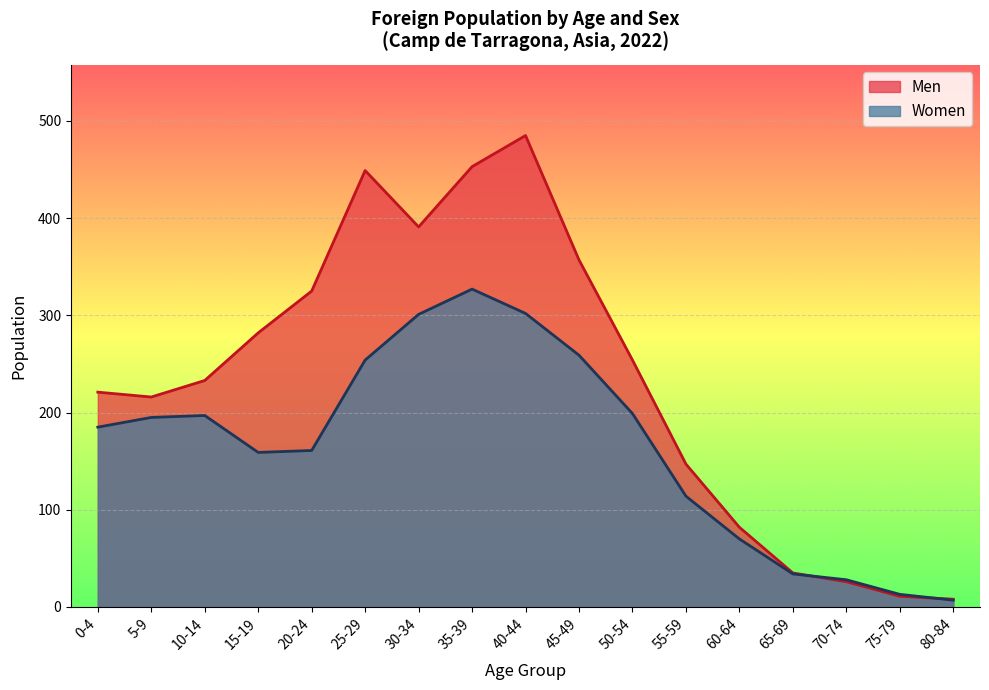

Rank the series by their average value, from highest to lowest.

Men, Women